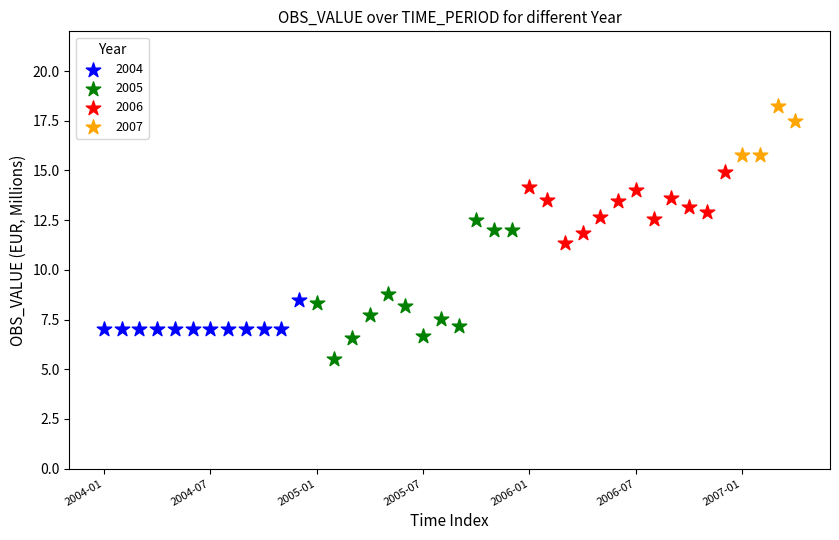

Which series has the largest Y range (max minus min)?

2005